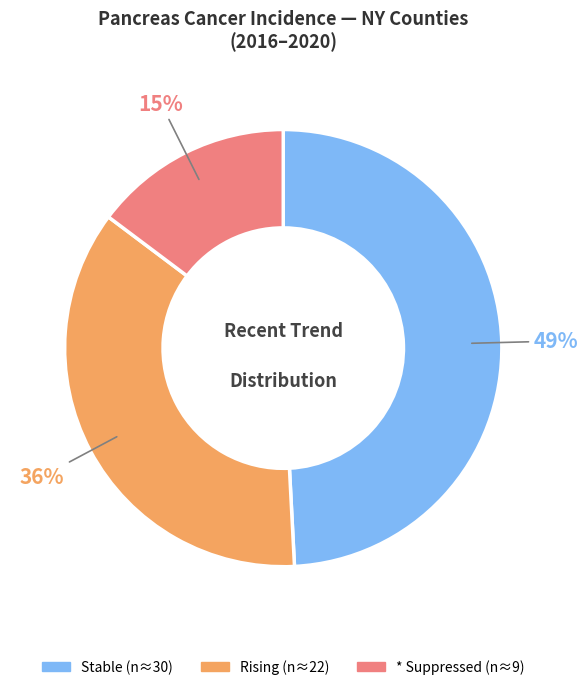

To the nearest percent, what is the difference between the largest and smallest slice percentages?

34%